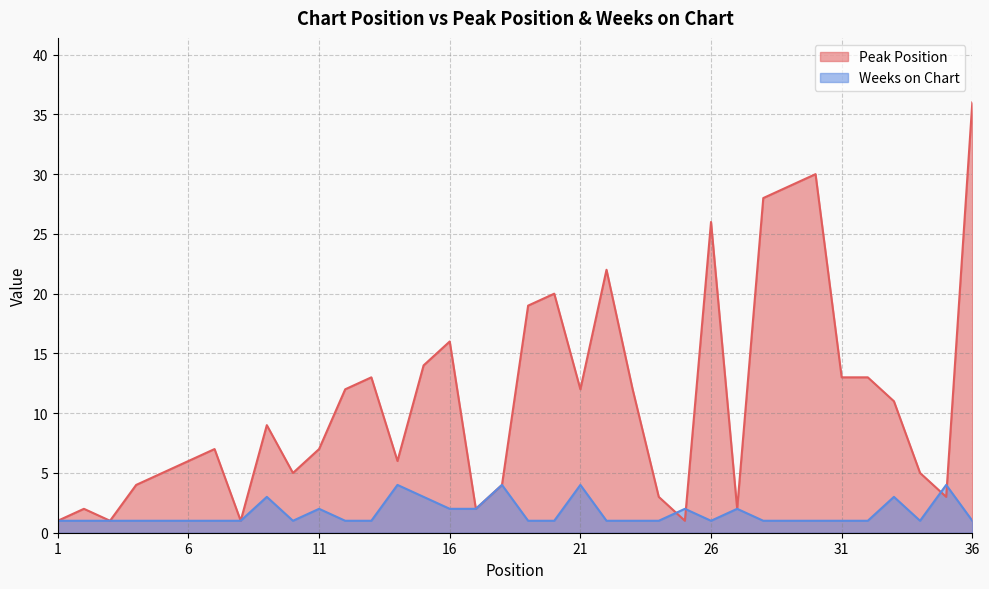

Which series has the largest total across all categories?

Peak Position